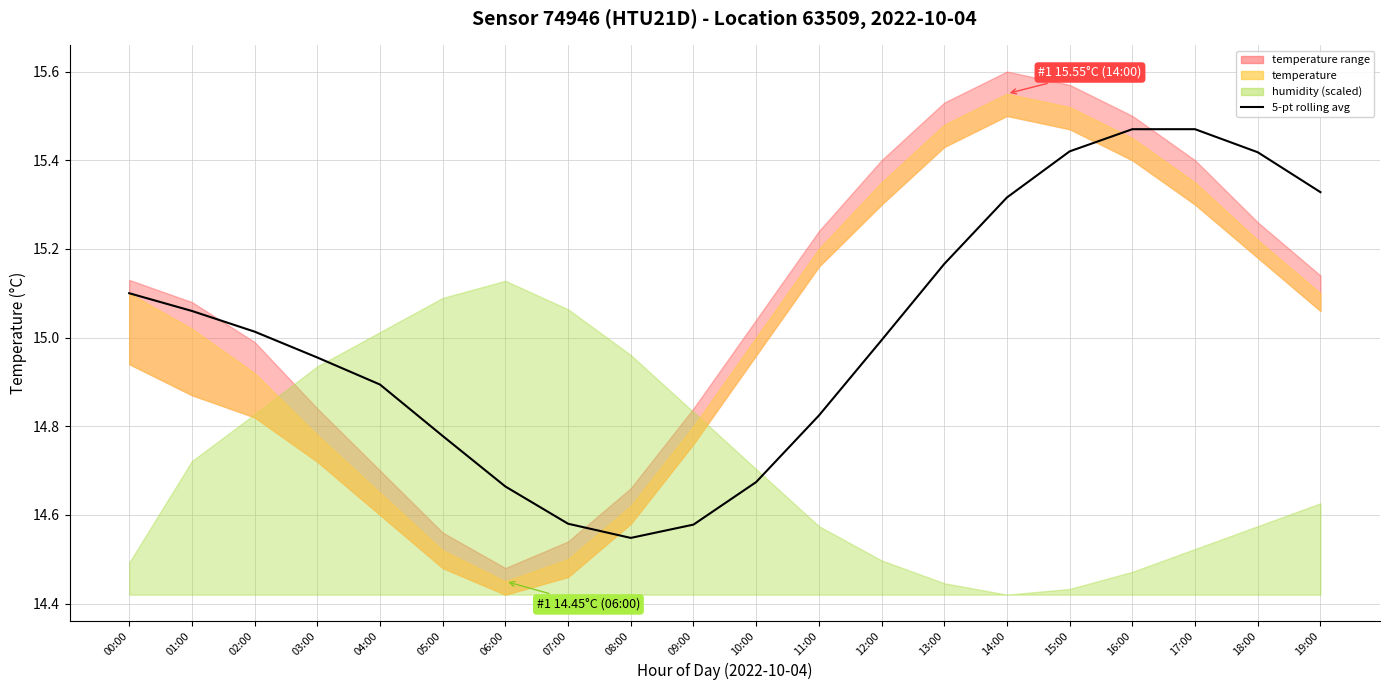

List the labels in order of value, smallest first.

08:00, 09:00, 07:00, 06:00, 10:00, 05:00, 11:00, 04:00, 03:00, 12:00, 02:00, 01:00, 00:00, 13:00, 14:00, 19:00, 18:00, 15:00, 16:00, 17:00